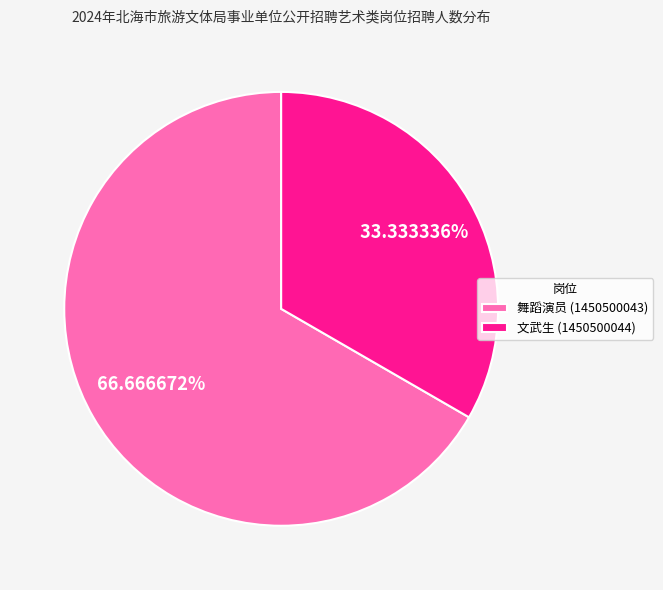

To the nearest percent, what percentage of the pie is 文武生 (1450500044)?

33%